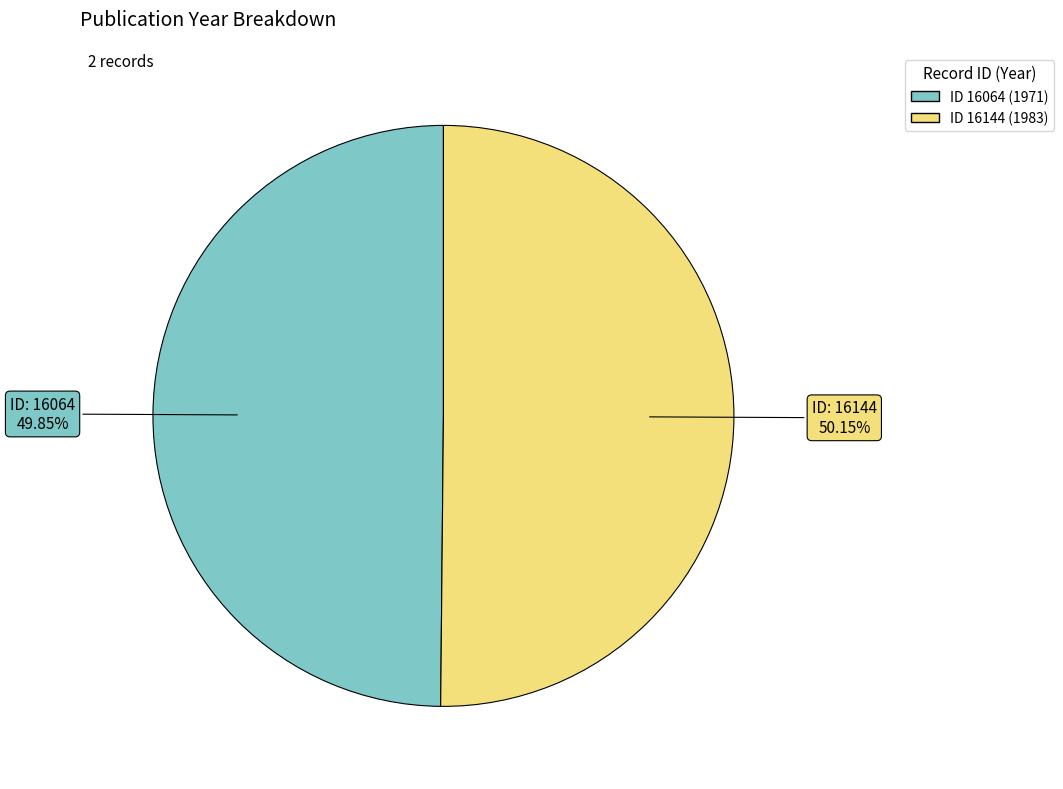

To the nearest percent, what is the average slice percentage?

50%